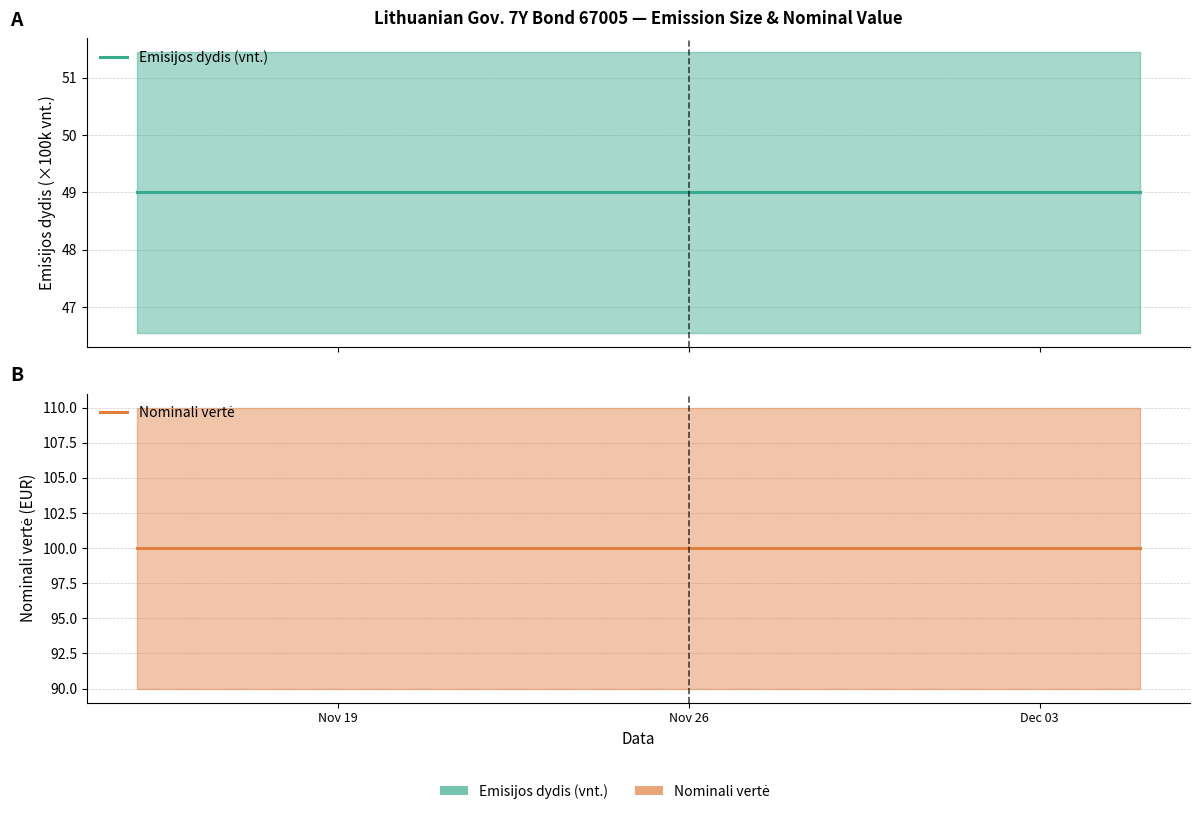

Reading right to left, extract all data points from this chart.

Emisijos dydis (vnt.): 49	49	49	49	49	49	49	49	49	49	49	49	49	49	49
Nominali vertė: 100	100	100	100	100	100	100	100	100	100	100	100	100	100	100